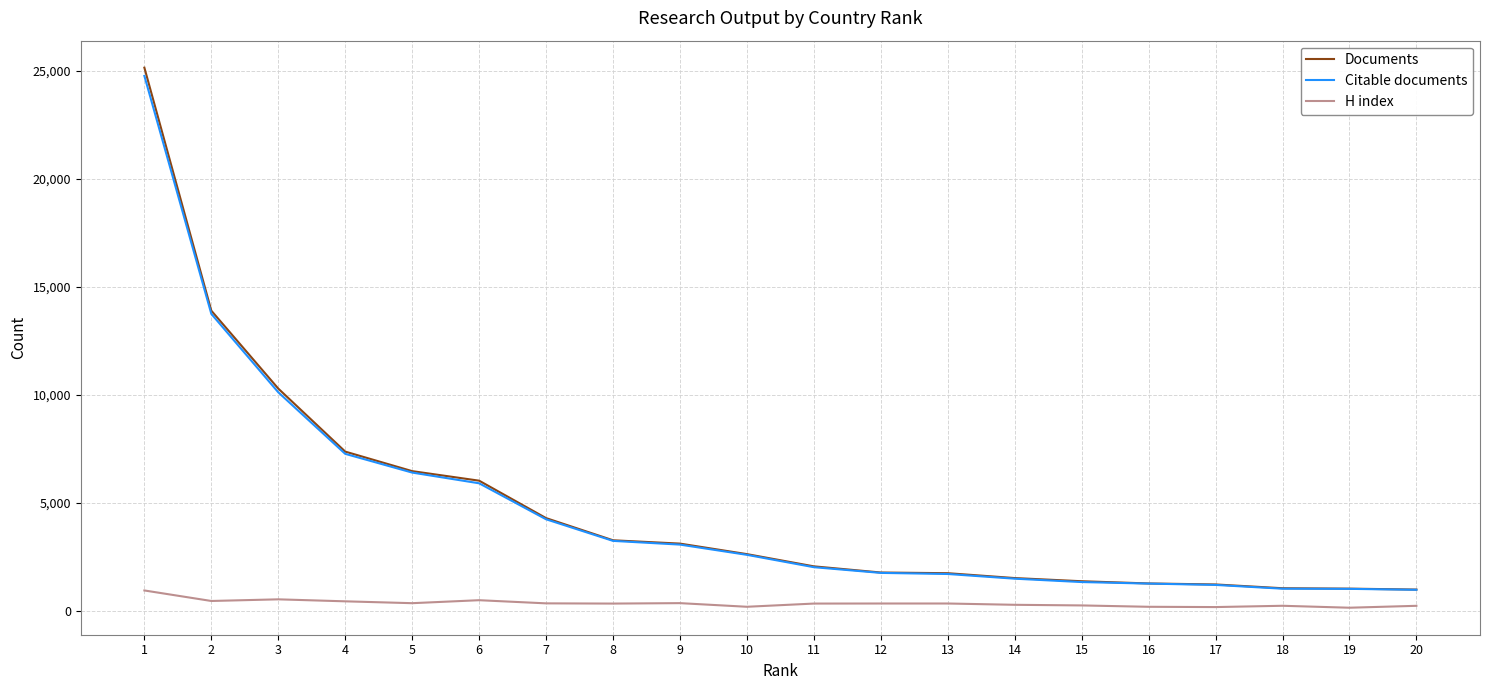

What is the lowest value of the Citable documents series?

980